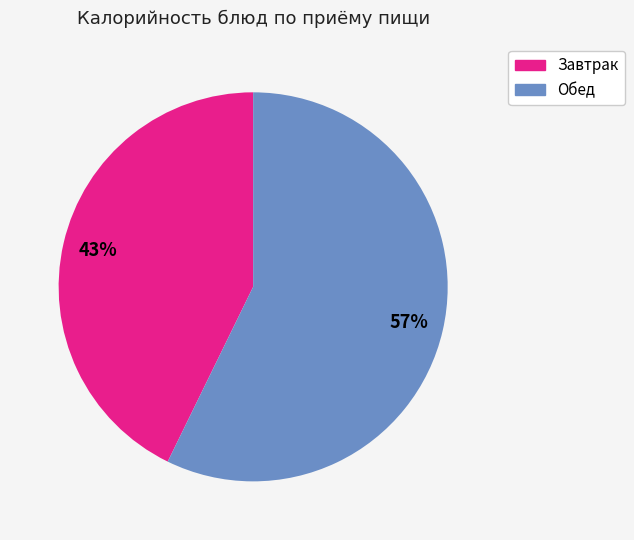

Is there any slice that represents more than half of the pie?

Yes